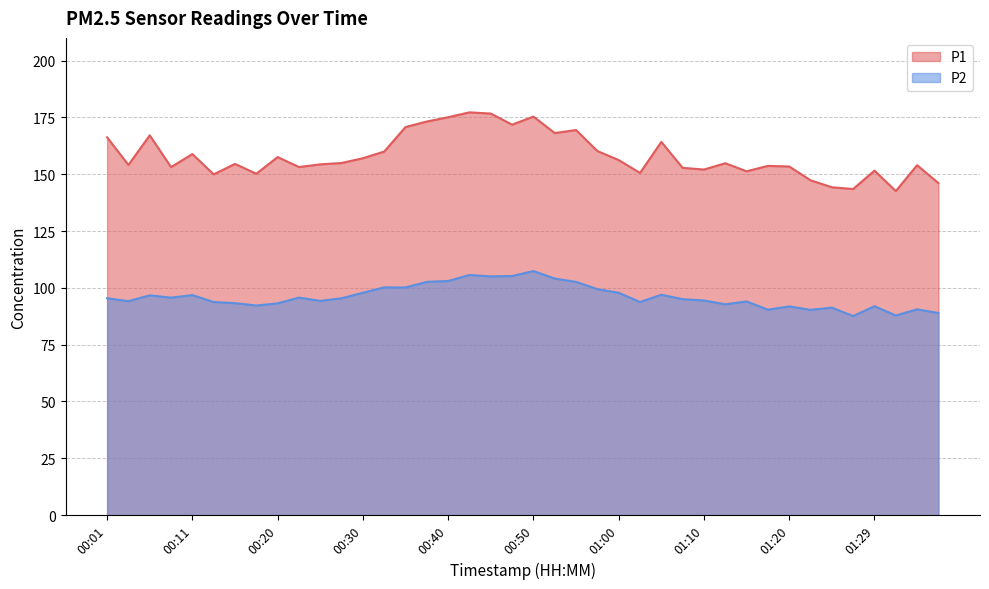

What is the label of the 3rd point from the right?

01:32